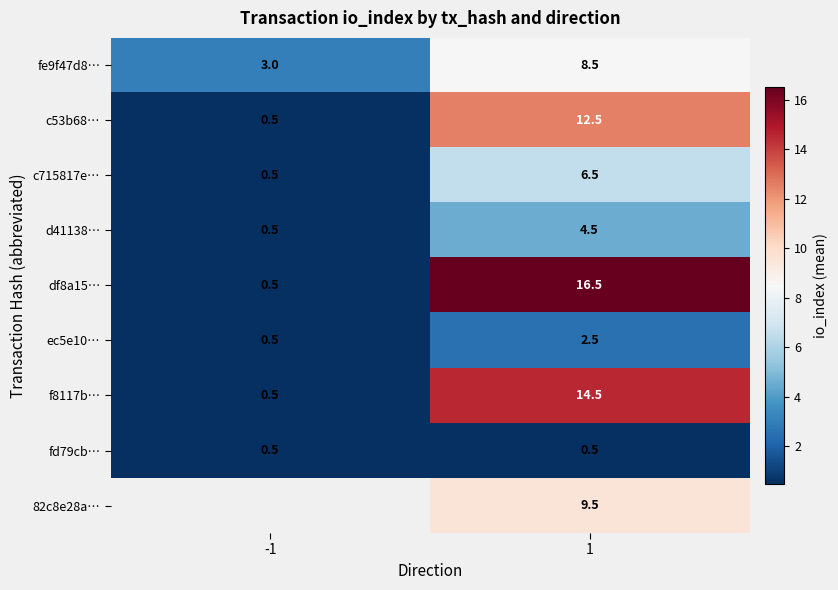

Rank the categories by f8117b… value from highest to lowest.

1, -1